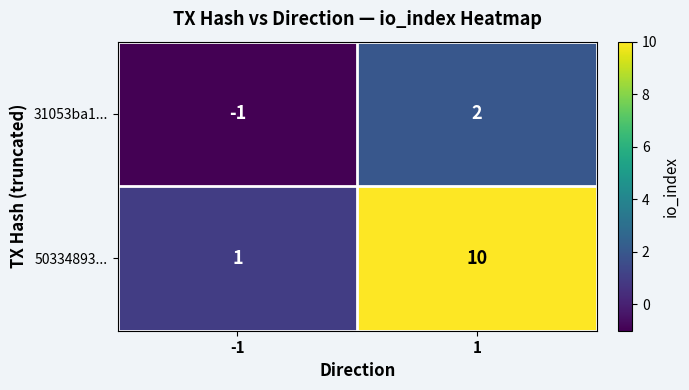

At -1, list the series in order from smallest to largest.

31053ba1..., 50334893...